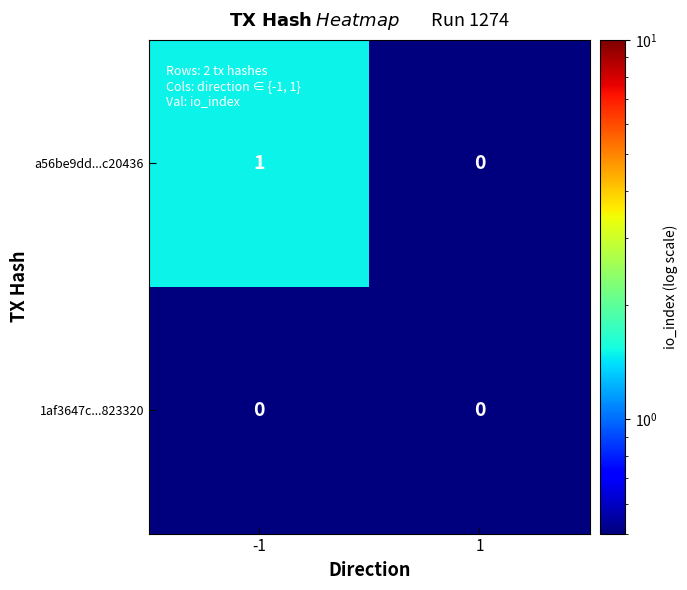

Reading left to right, transcribe all the data shown in this chart.

a56be9dd...c20436: -1=1	1=0
1af3647c...823320: -1=0	1=0